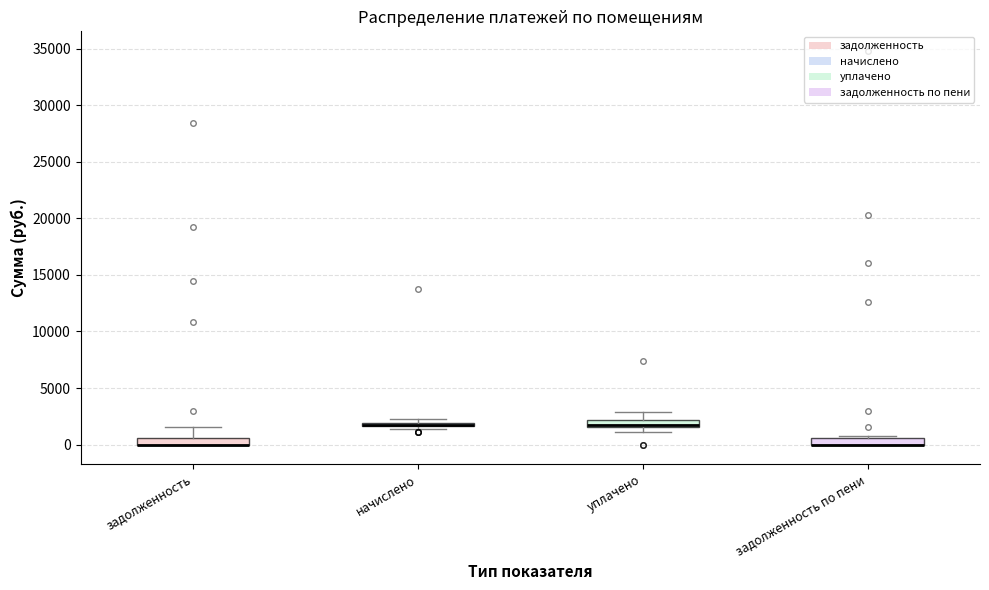

Where is the lower edge of the box for задолженность по пени on the y-axis? The values are not printed on the chart, so give them approximately, as read against the axis.

0